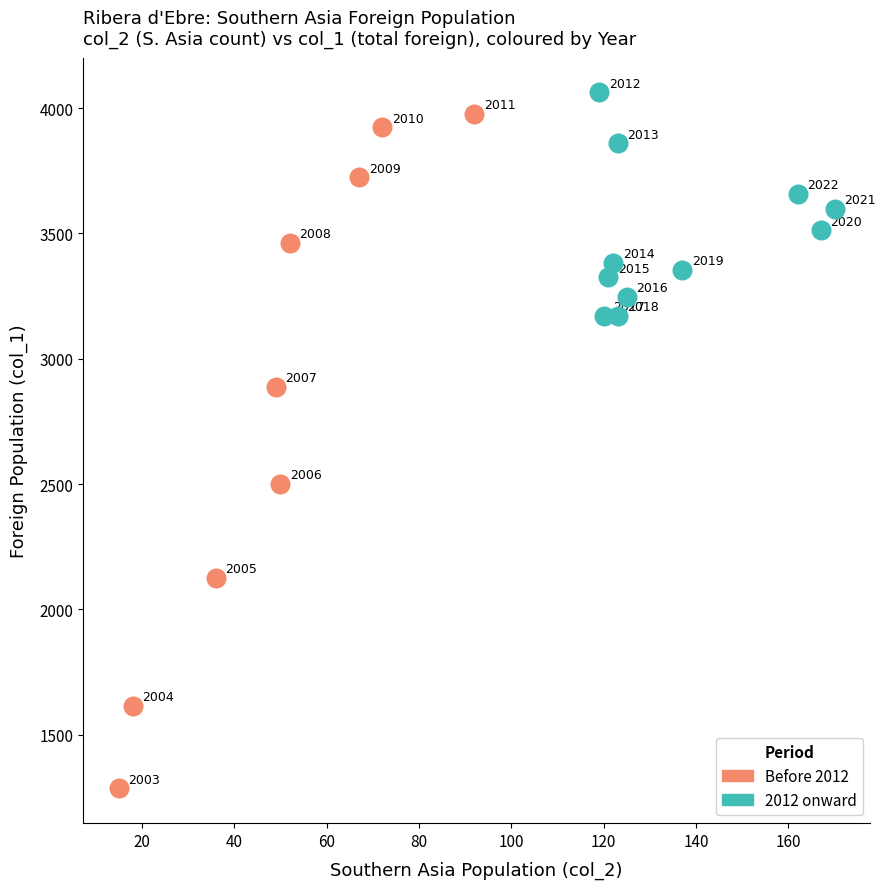

Which series has the widest spread of Y values?

Before 2012